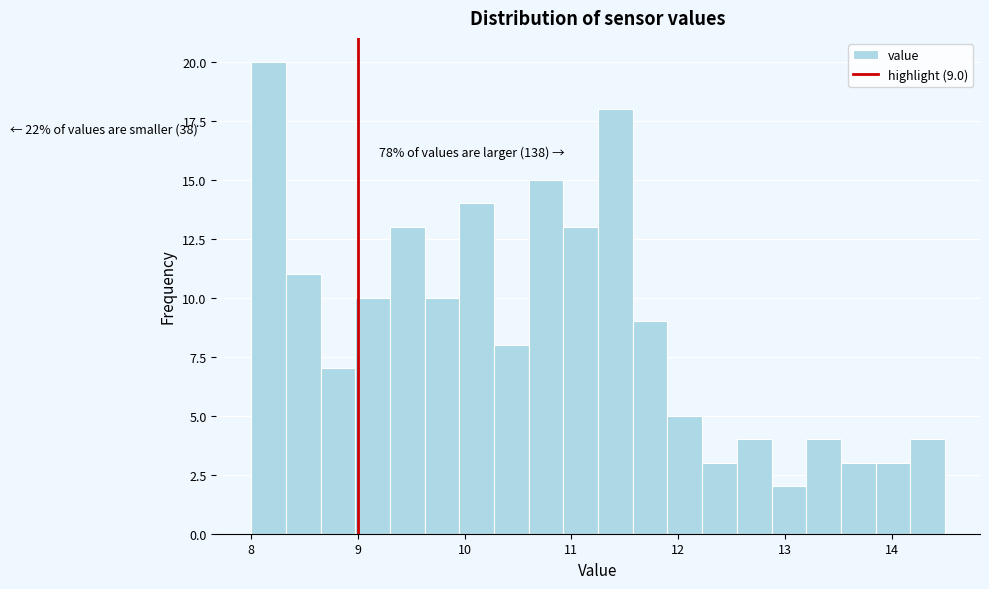

Read against the x-axis, roughly where is the centre of the tallest bar?

8.2